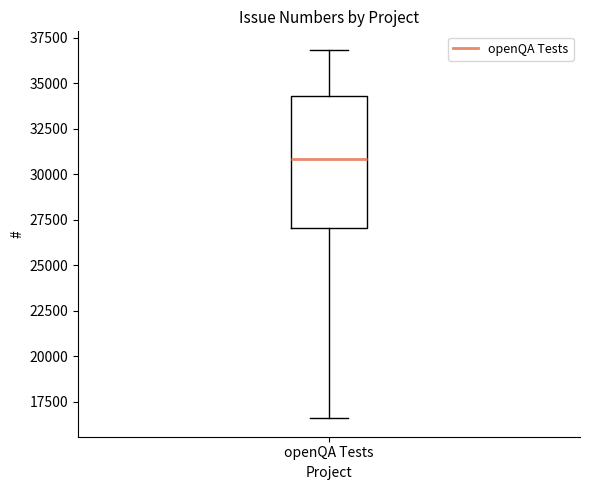

Where does the lower whisker of the box for openQA Tests end on the y-axis? The values are not printed on the chart, so give them approximately, as read against the axis.

16500